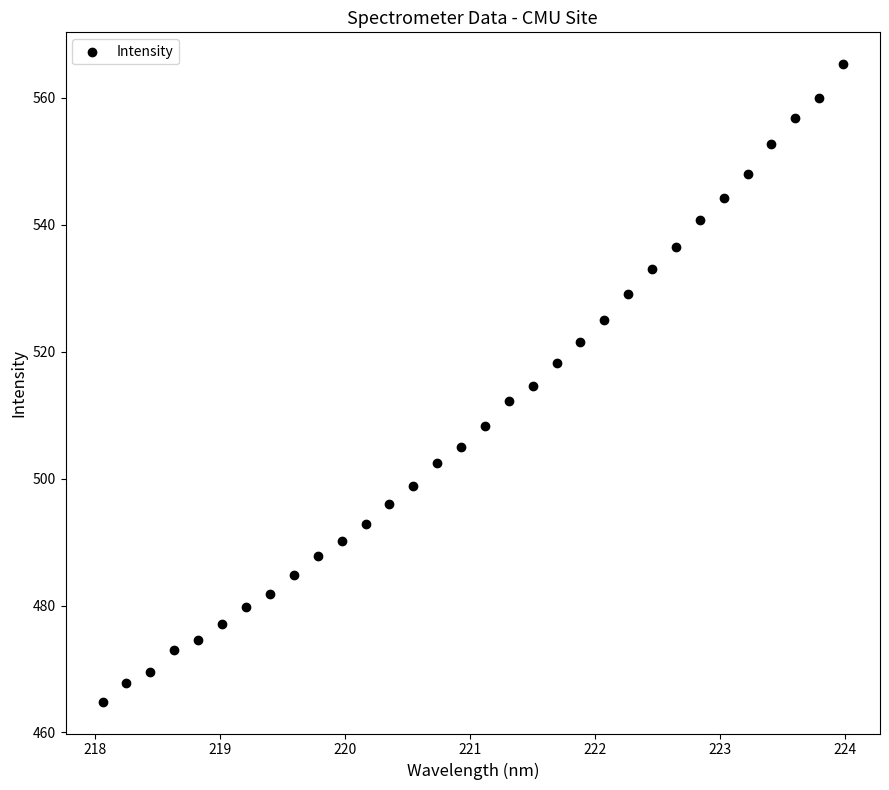

What is the range of Y values (max minus min)?

100.4